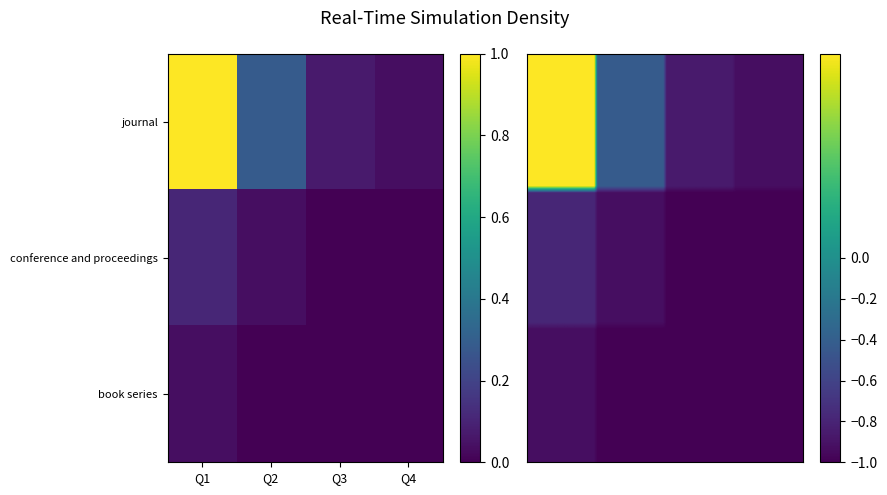

What is the sum of all conference and proceedings values?

0.1